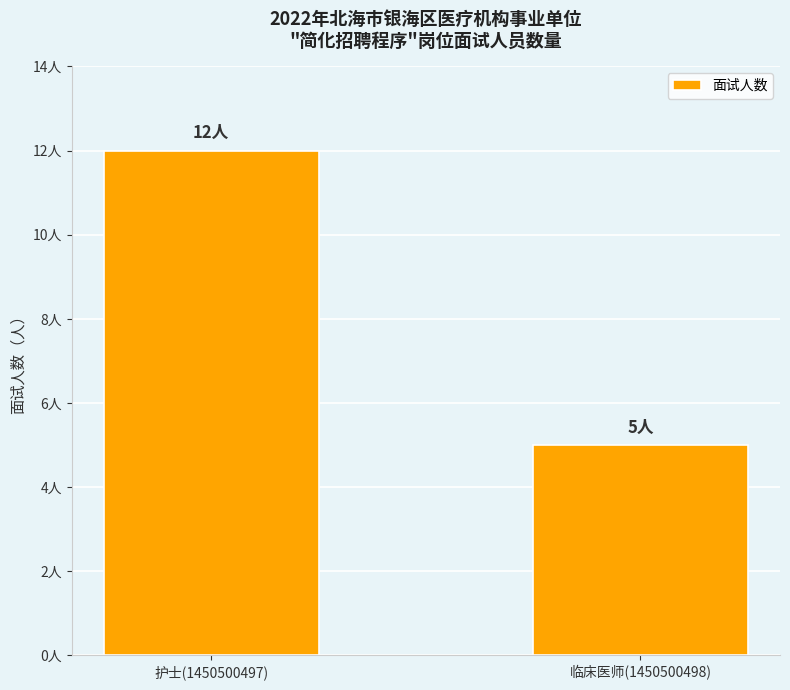

Are the bars horizontal?

No